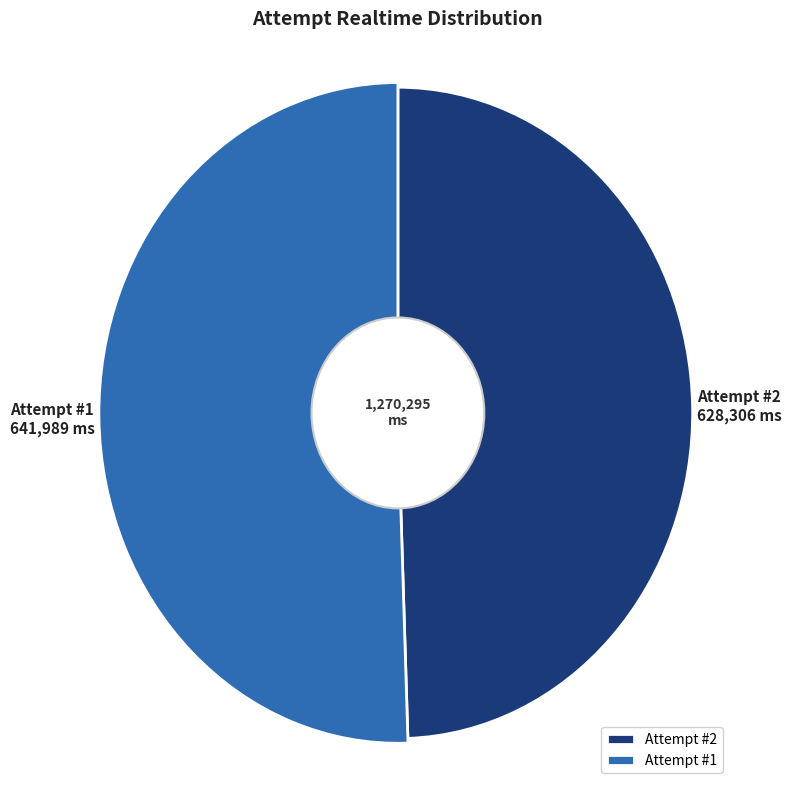

Which slice is the largest?

1